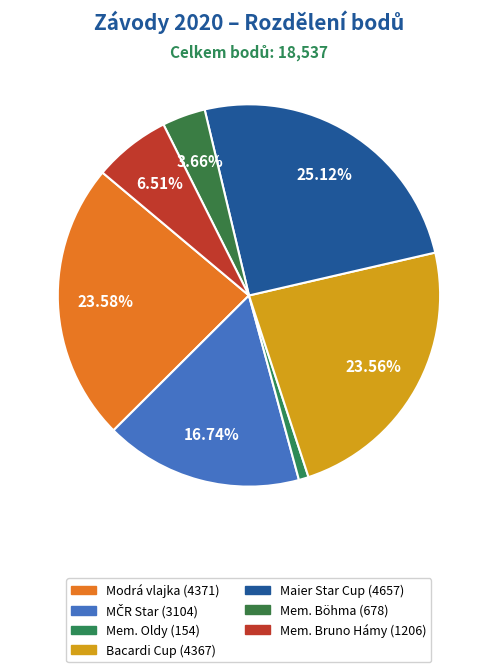

Does any single category account for the majority?

No